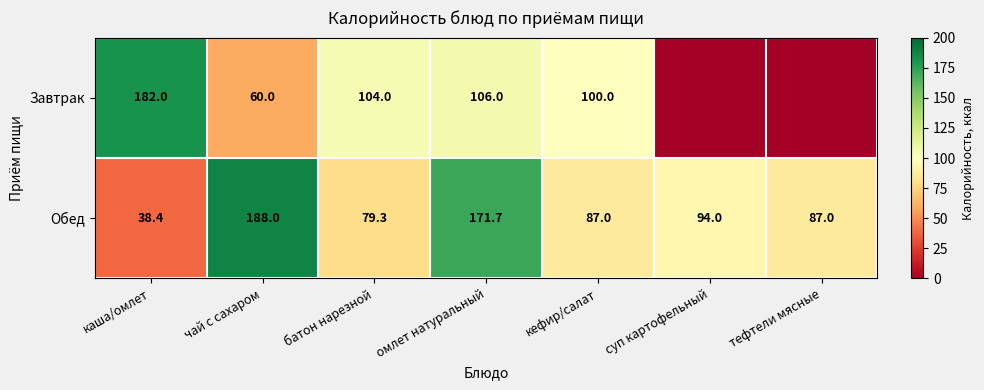

At which category does the chart reach its peak across all series?

чай с сахаром